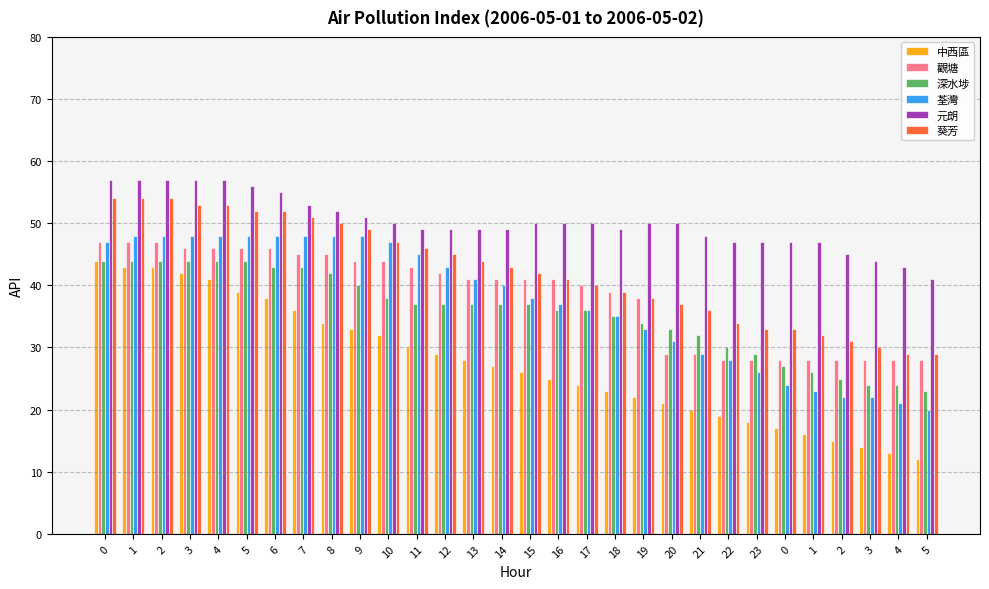

At which label is 元朗 closest to 49?

11